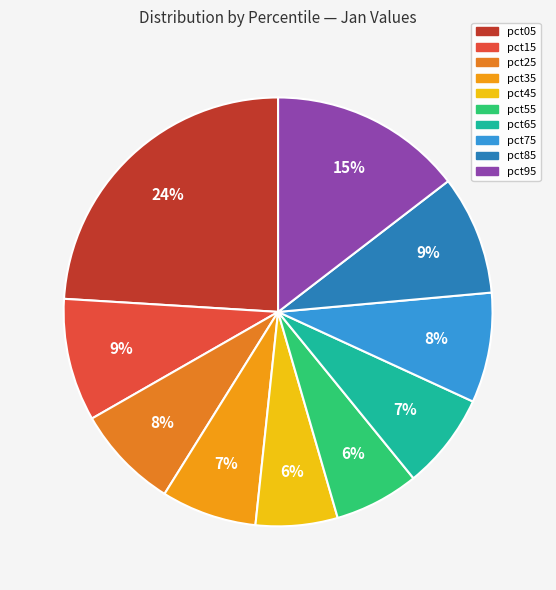

Count the number of slices in the pie.

10